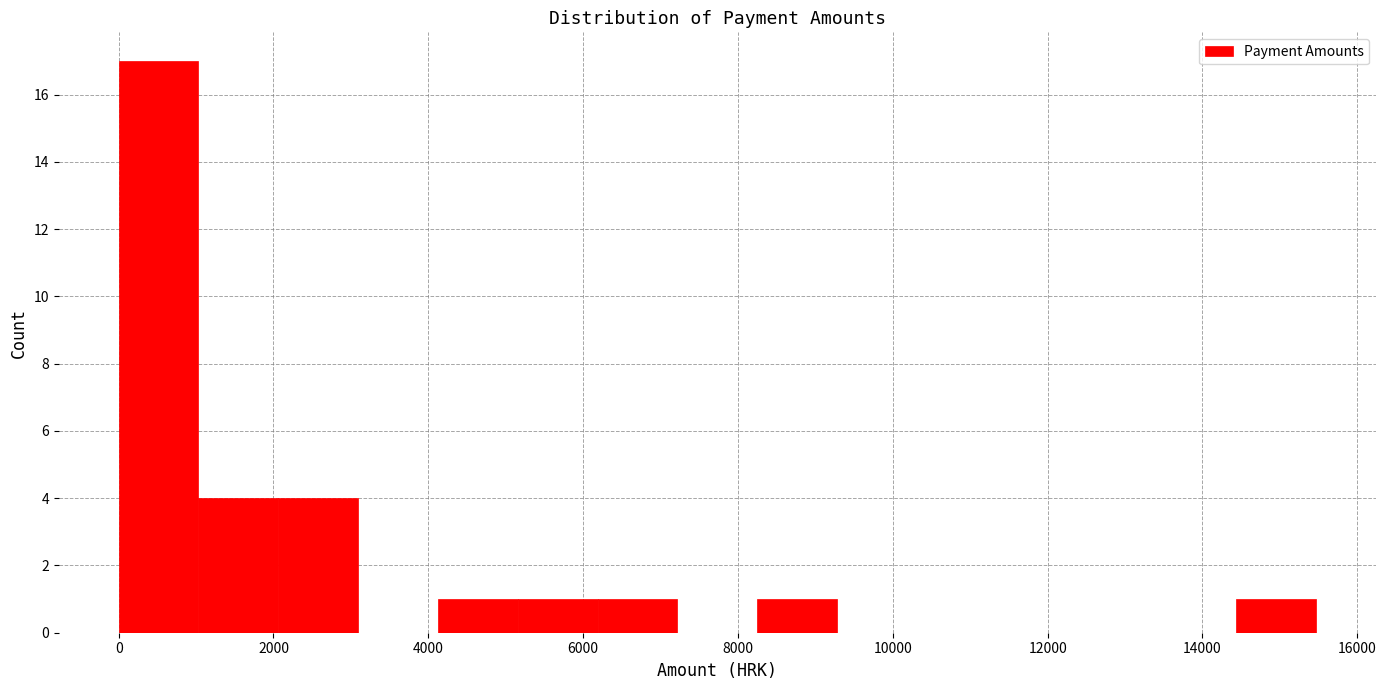

Reading left to right, transcribe this chart: for each bar, give the range it covers on the x-axis and its height. Neither the bar edges nor the heights are printed on the chart, so give them approximately, as read against the axes.

0 to 1000: 17
1000 to 2000: 4
2000 to 3000: 4
3000 to 4200: 0
4200 to 5200: 1
5200 to 6200: 1
6200 to 7200: 1
7200 to 8200: 0
8200 to 9200: 1
9200 to 10400: 0
10400 to 11400: 0
11400 to 12400: 0
12400 to 13400: 0
13400 to 14400: 0
14400 to 15400: 1